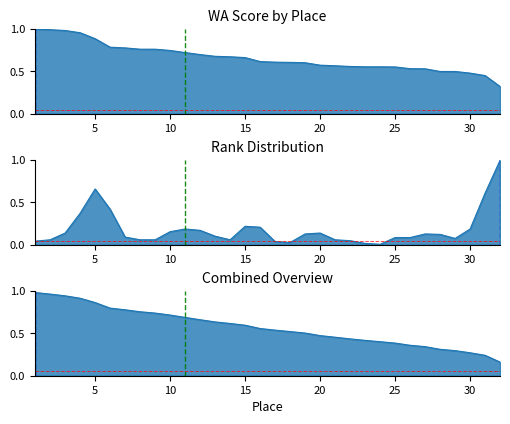

Which series has the largest range (max minus min)?

Rank